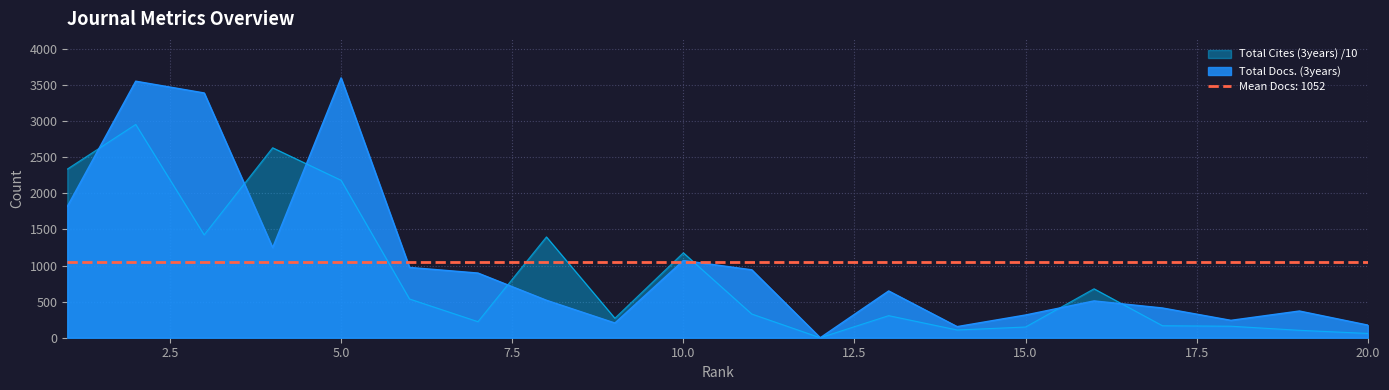

Where does the Total Cites (3years) series first go above 328?

1